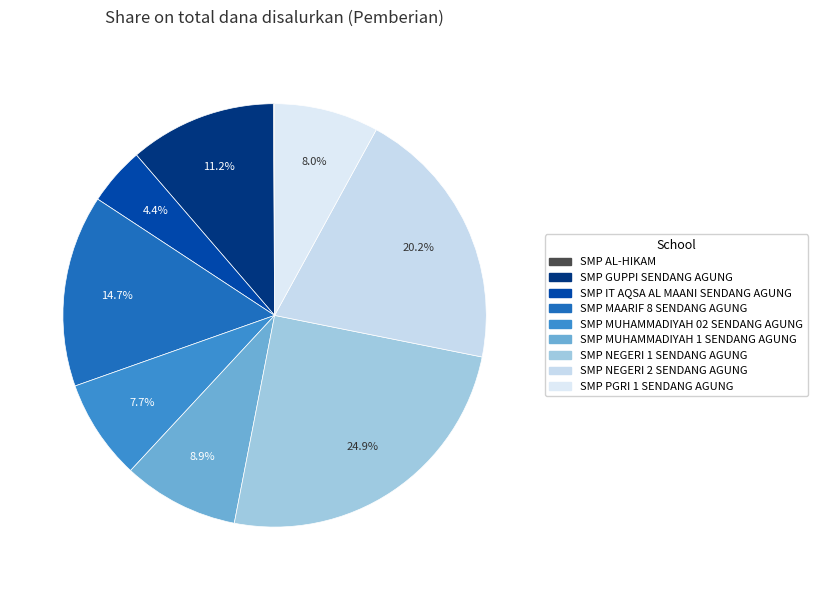

What percentage is the SMP MUHAMMADIYAH 1 SENDANG AGUNG slice, to the nearest percent?

9%